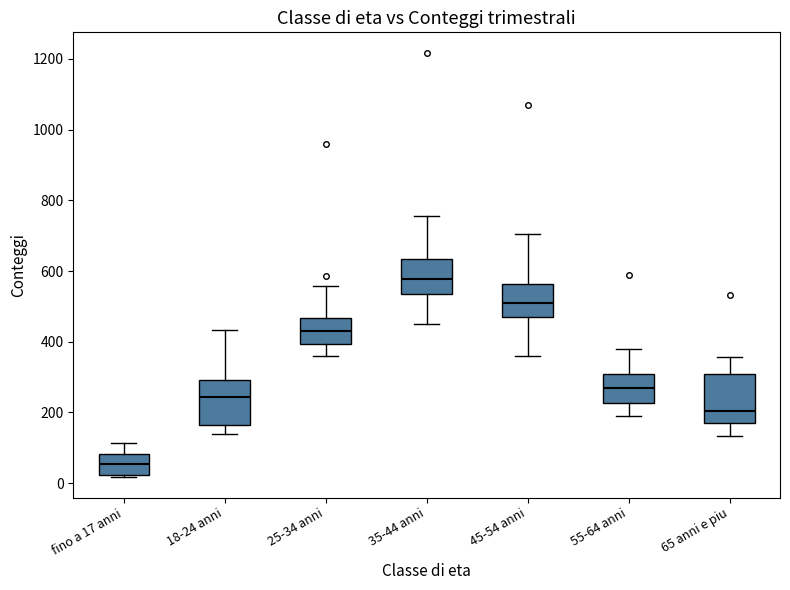

Which box's median line is the lowest?

fino a 17 anni